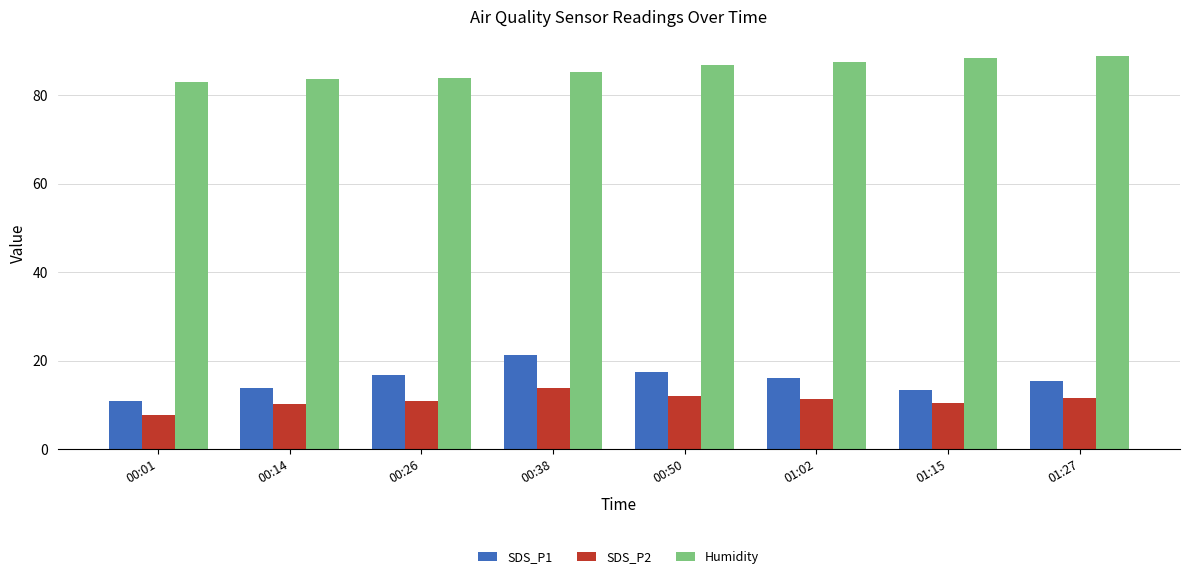

Which series has the largest total across all categories?

Humidity